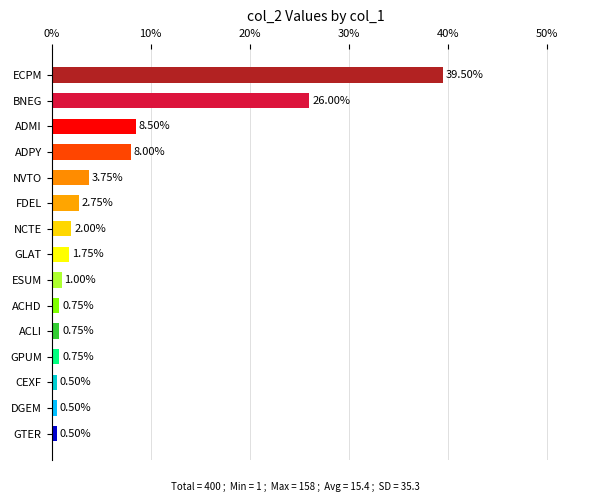

Between ECPM and NCTE, which is larger?

ECPM